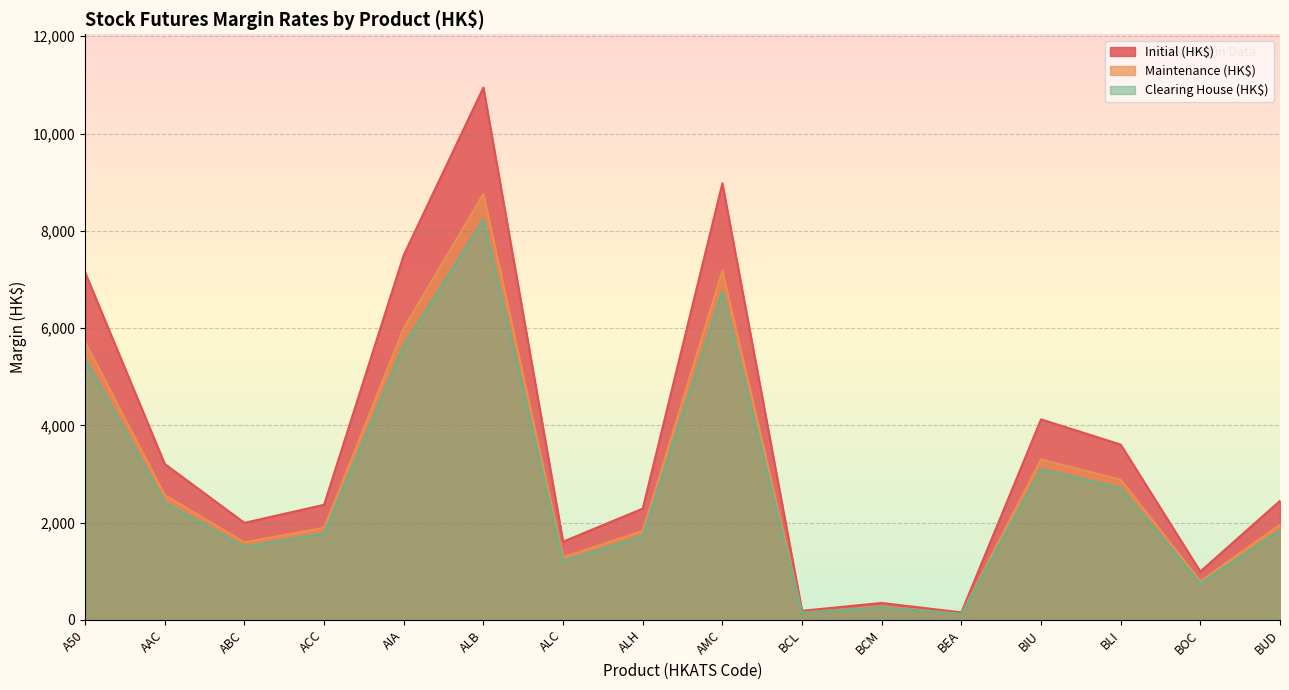

True or false: Clearing House (HK$) has more than 1 interior local peaks.

True